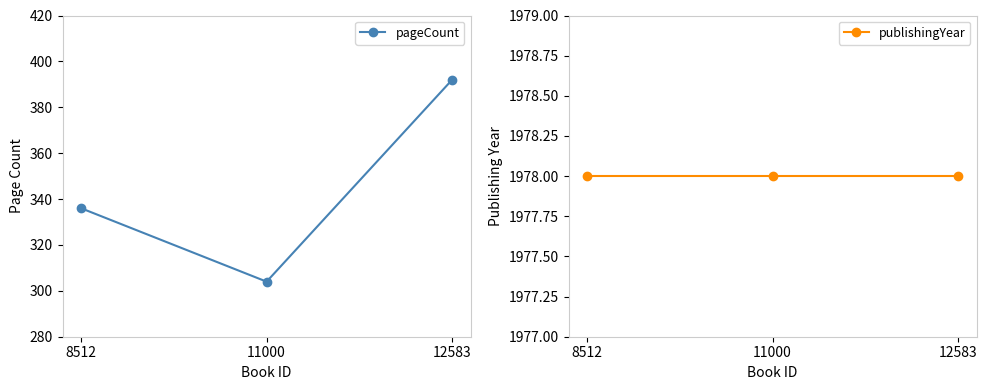

Rank the series by their average value, from lowest to highest.

pageCount, publishingYear